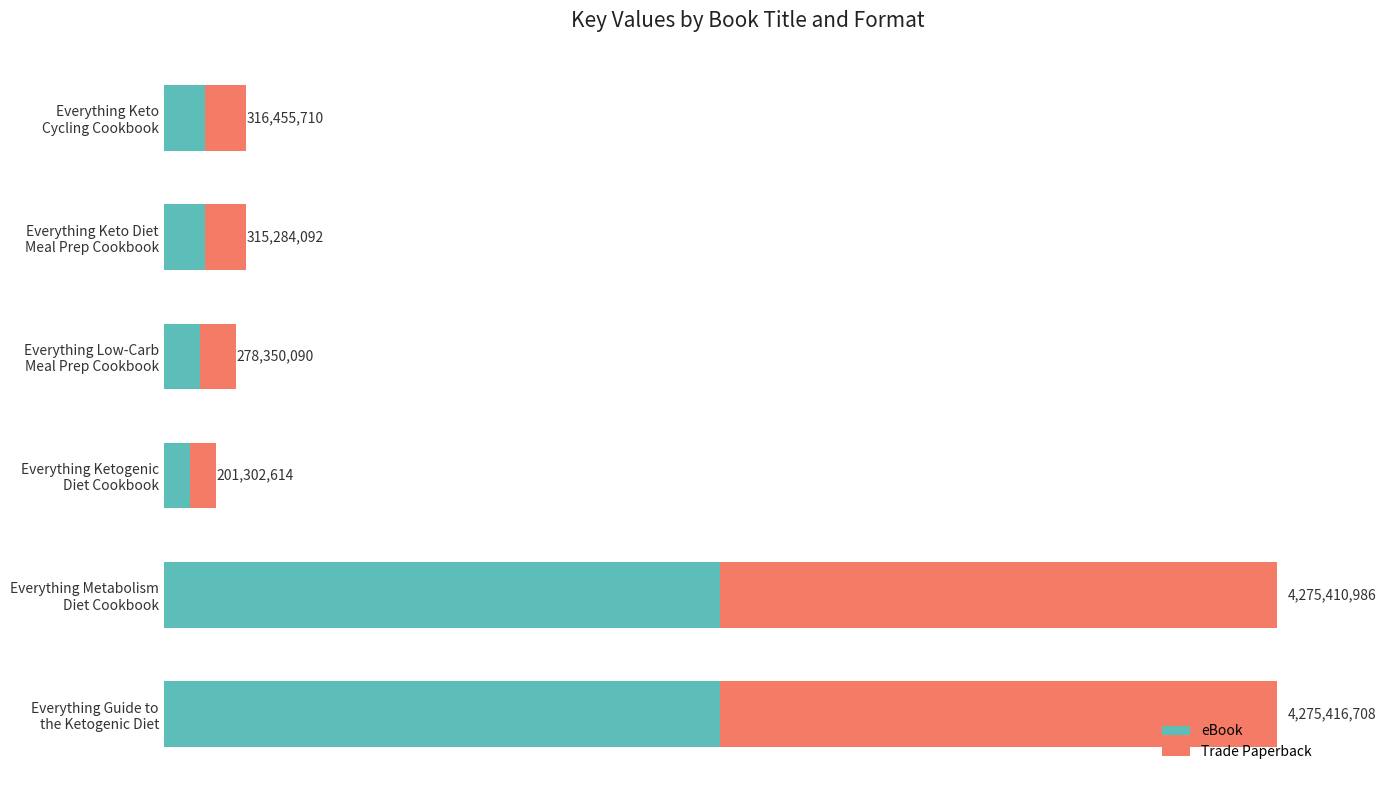

What are all the series names shown in the legend?

eBook, Trade Paperback